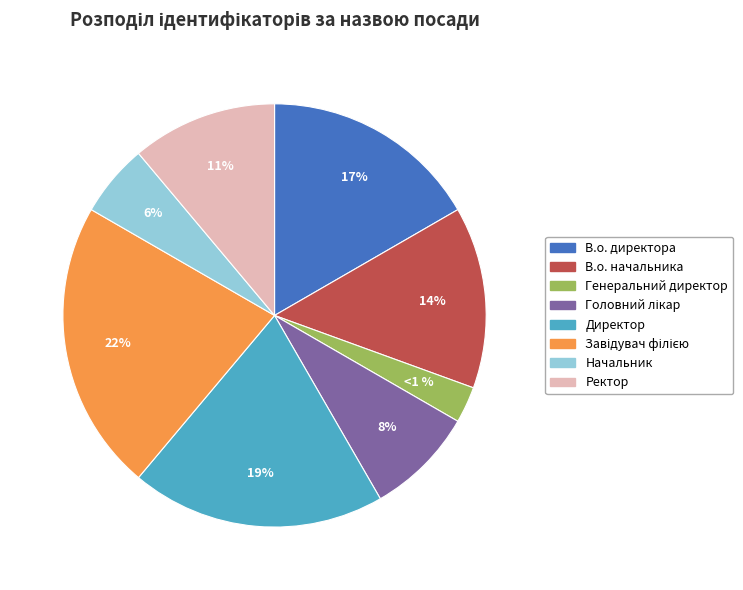

Which has a higher value, В.о. начальника or Головний лікар?

В.о. начальника